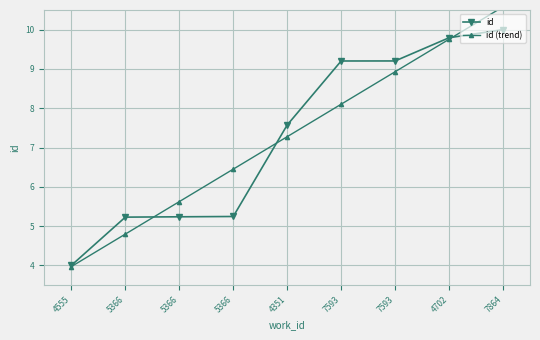

Is it true that id equals 5.2 at 5366?

True